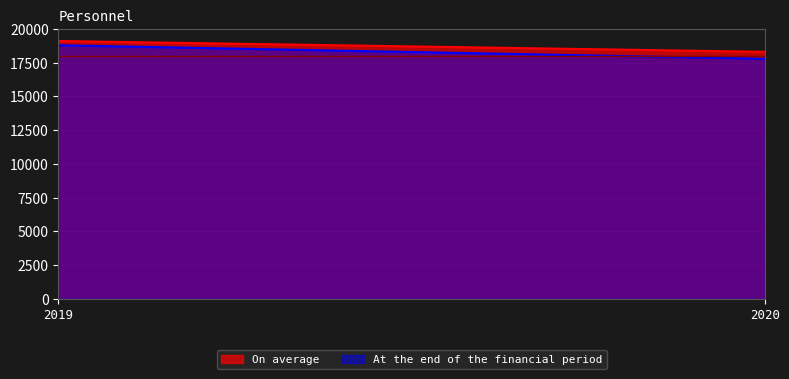

Which category has the highest value across all series?

2019